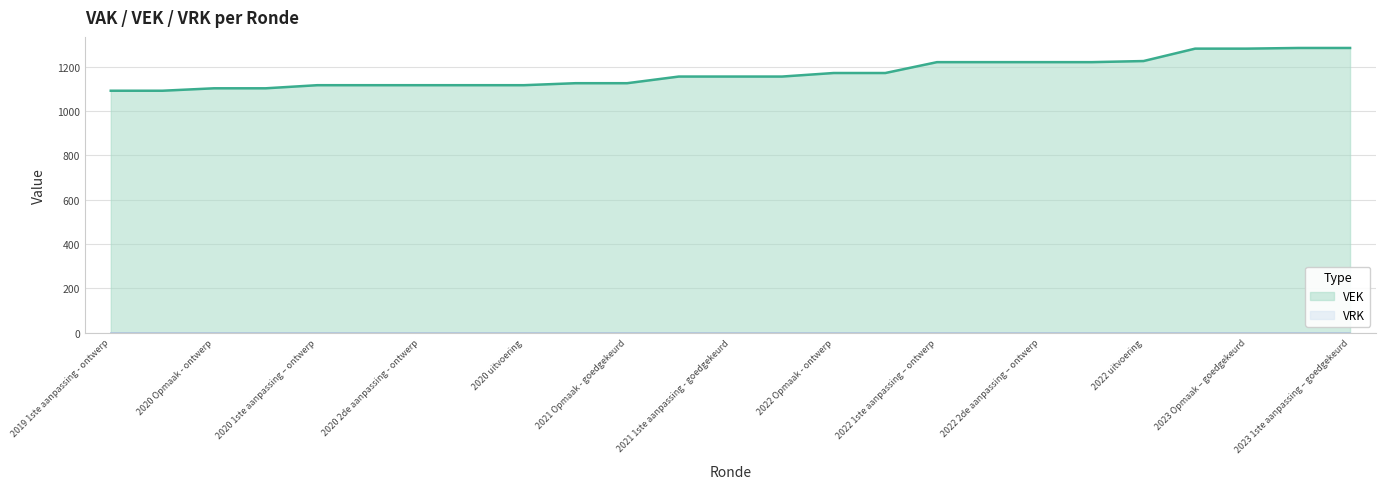

What is the minimum value shown in the chart?

0